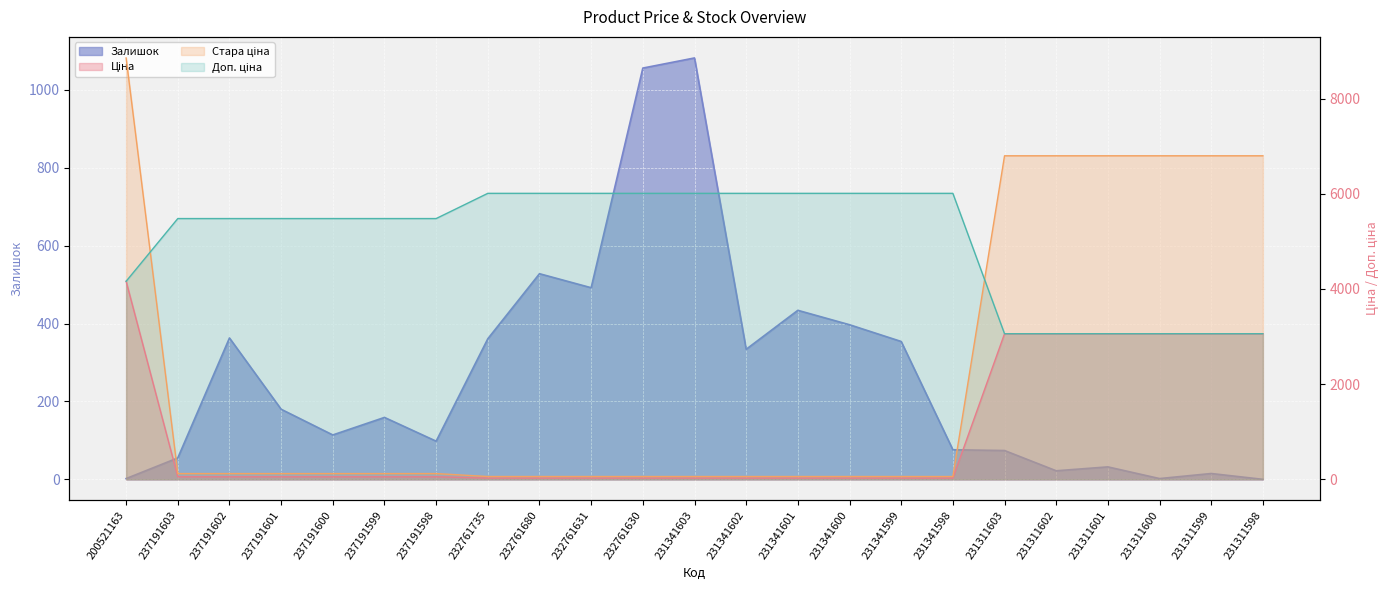

Reading right to left, what are all the values shown in this chart?

Ціна: 3059.7	3059.7	3059.7	3059.7	3059.7	3059.7	26.7	26.7	26.7	26.7	26.7	26.7	26.7	26.7	26.7	26.7	54.8	54.8	54.8	54.8	54.8	54.8	4161.8
Стара ціна: 6799.2	6799.2	6799.2	6799.2	6799.2	6799.2	59.4	59.4	59.4	59.4	59.4	59.4	59.4	59.4	59.4	59.4	121.8	121.8	121.8	121.8	121.8	121.8	8854.9
Доп. ціна: 3060.0	3060.0	3060.0	3060.0	3060.0	3060.0	6010.0	6010.0	6010.0	6010.0	6010.0	6010.0	6010.0	6010.0	6010.0	6010.0	5480.0	5480.0	5480.0	5480.0	5480.0	5480.0	4162.0
Залишок: 0.0	15.0	2.0	32.0	22.0	74.0	76.0	354.0	397.0	434.0	334.0	1082.0	1056.0	492.0	528.0	361.0	98.0	159.0	114.0	180.0	363.0	55.0	2.0